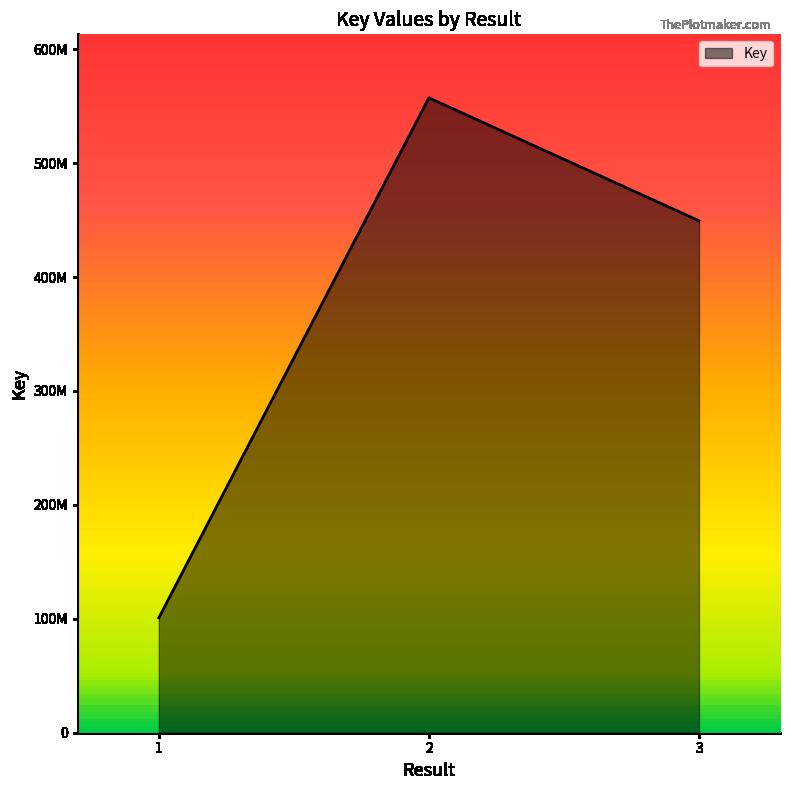

Is this an area chart (filled region under the line)?

Yes